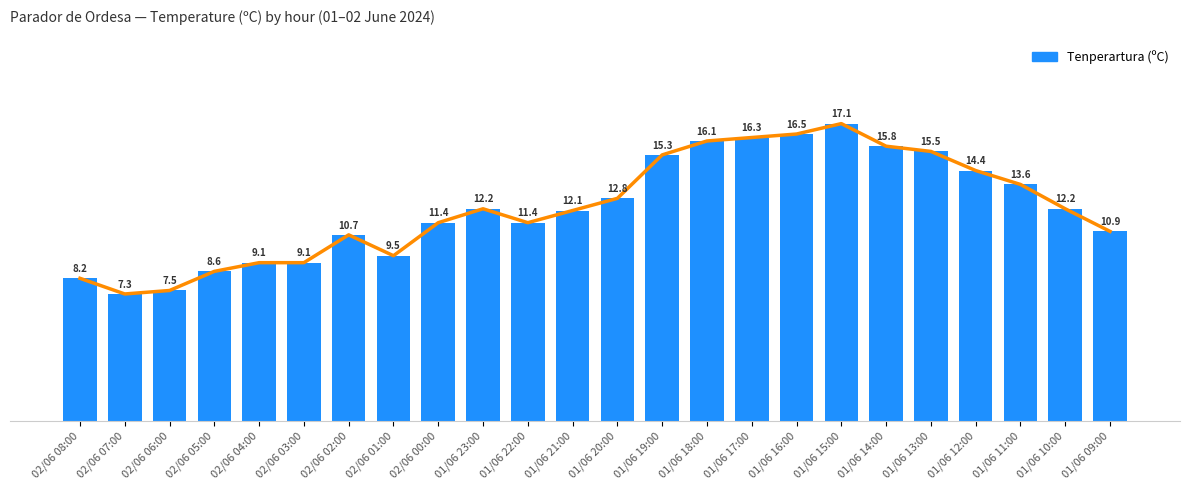

List the labels in order of value, smallest first.

02/06 07:00, 02/06 06:00, 02/06 08:00, 02/06 05:00, 02/06 04:00, 02/06 03:00, 02/06 01:00, 02/06 02:00, 01/06 09:00, 02/06 00:00, 01/06 22:00, 01/06 21:00, 01/06 23:00, 01/06 10:00, 01/06 20:00, 01/06 11:00, 01/06 12:00, 01/06 19:00, 01/06 13:00, 01/06 14:00, 01/06 18:00, 01/06 17:00, 01/06 16:00, 01/06 15:00